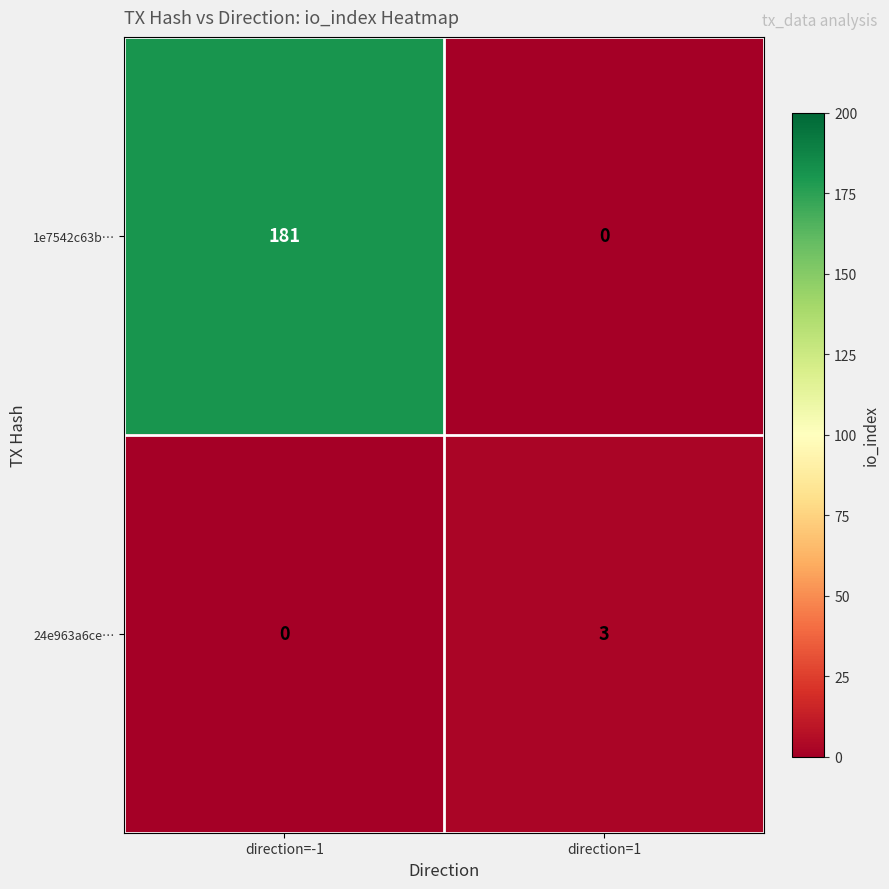

What is the total value across all series at direction=-1?

181